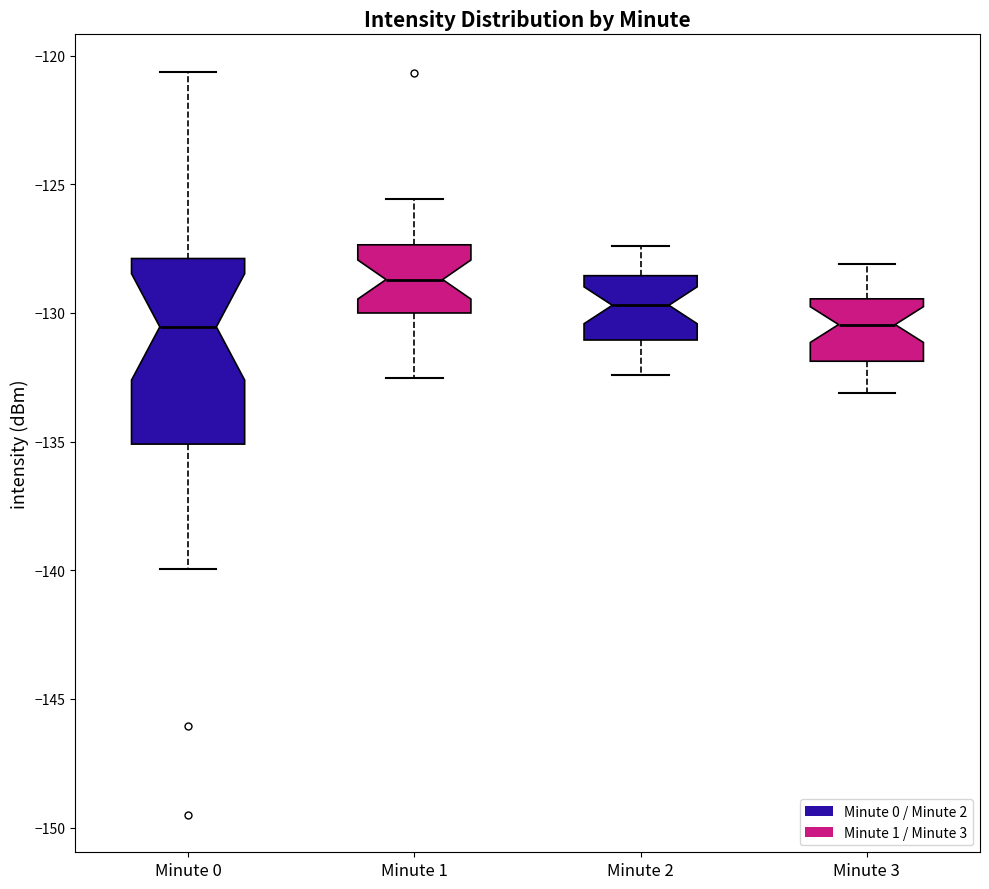

Where is the lower edge of the box for Minute 3 on the y-axis? The values are not printed on the chart, so give them approximately, as read against the axis.

-132.0